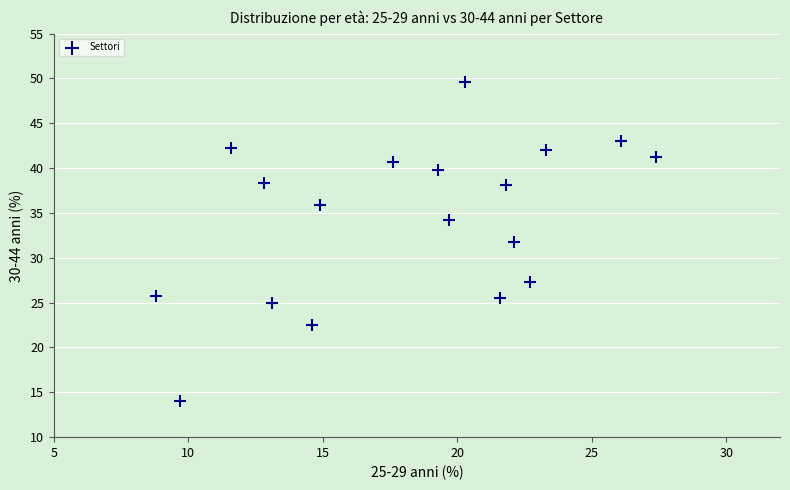

What Y value in the scatter plot is closest to 31?

31.8